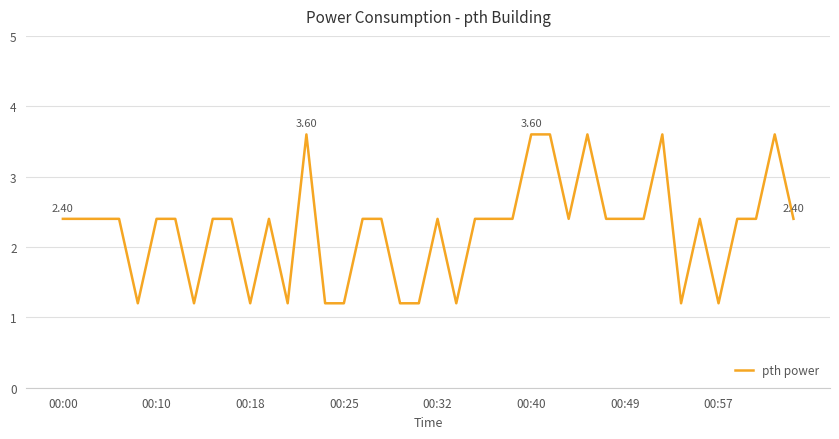

What is the value of the 24th point from the left?

2.4